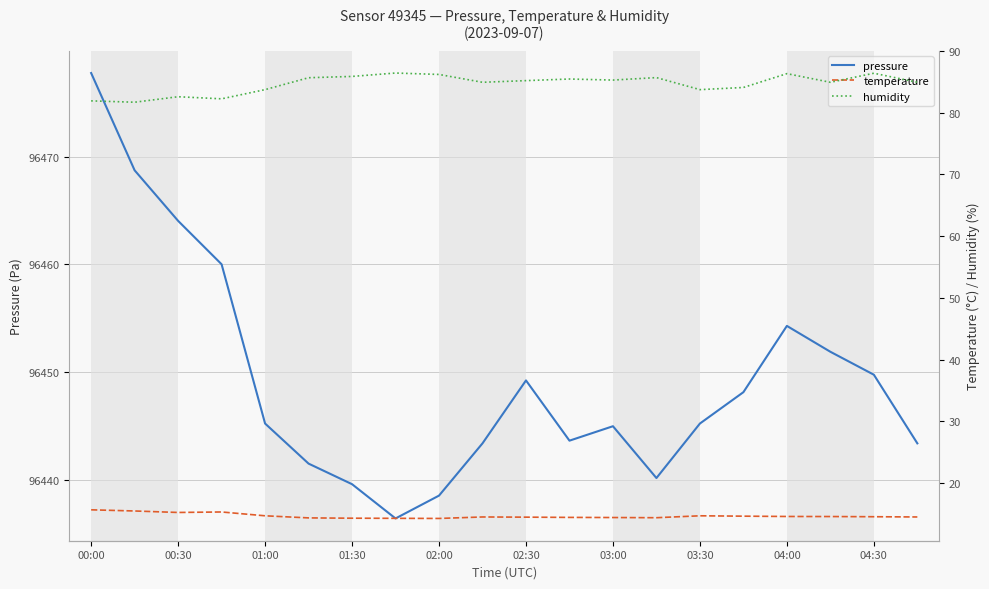

How many values in the humidity series are below 85?

10